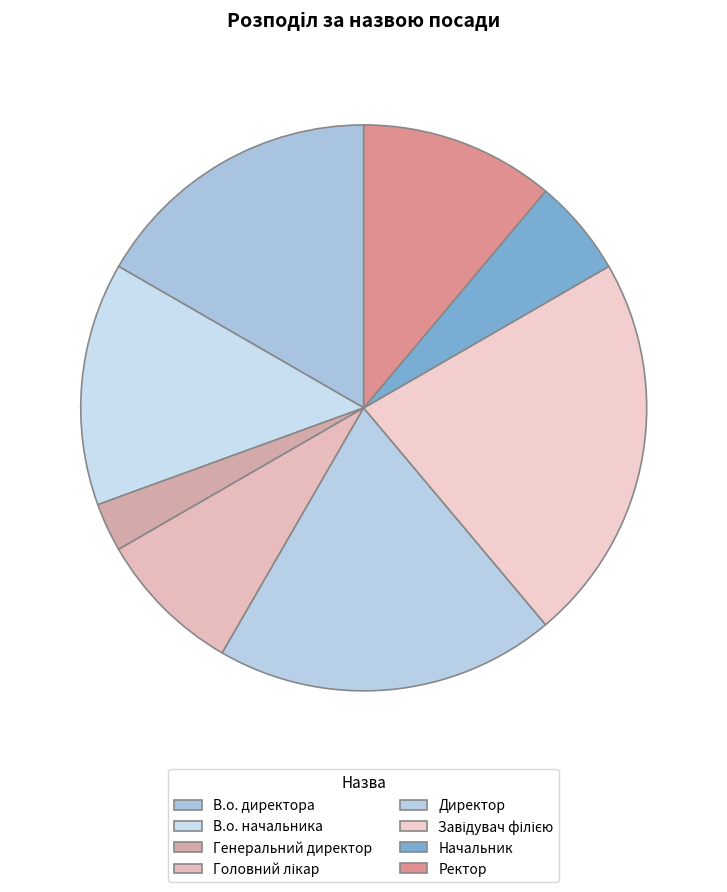

To the nearest percent, what is the difference between the Директор and В.о. директора slice percentages?

3%